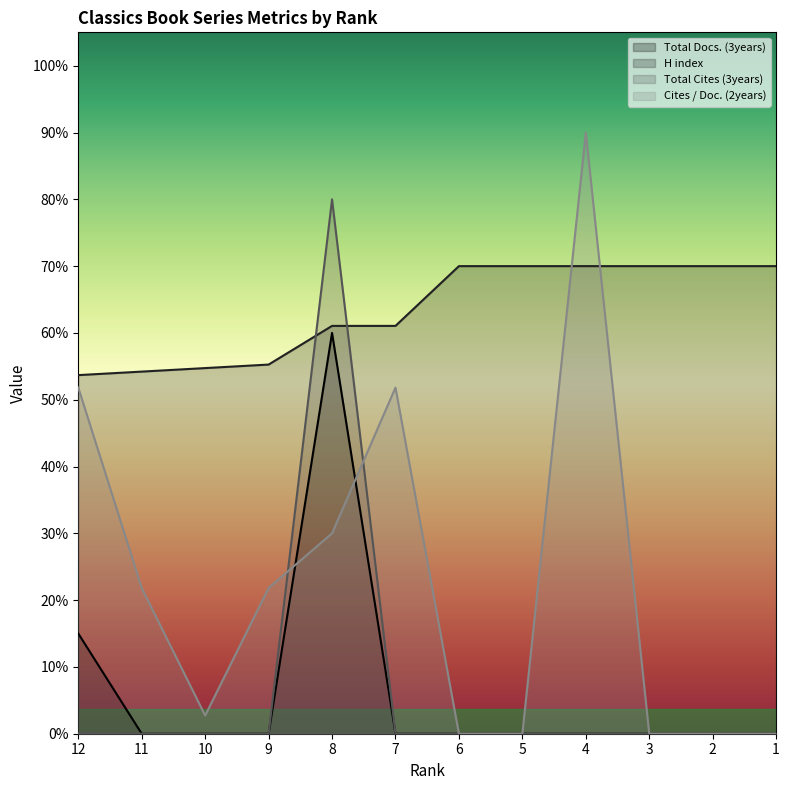

Is it true that Total Docs. (3years) equals -48.7 at 2?

False